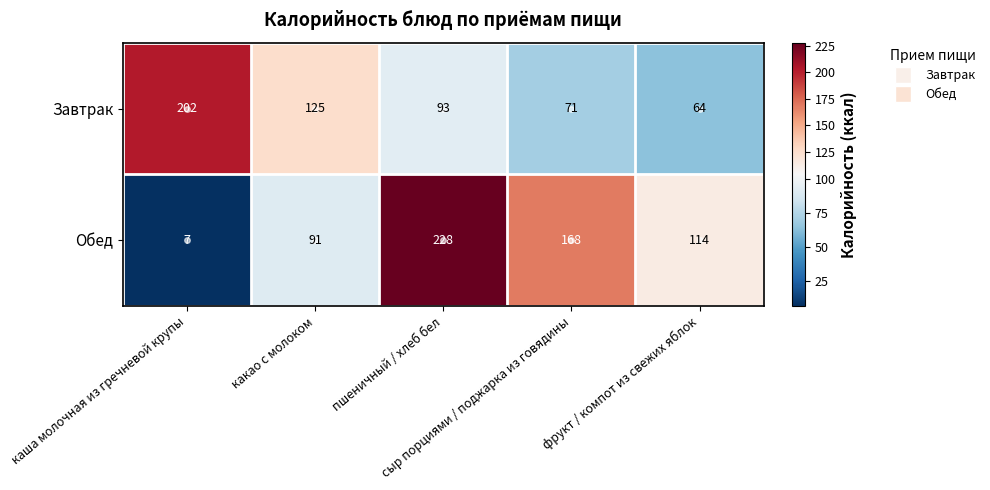

What is the difference between the maximum and minimum values in the Завтрак series?

138